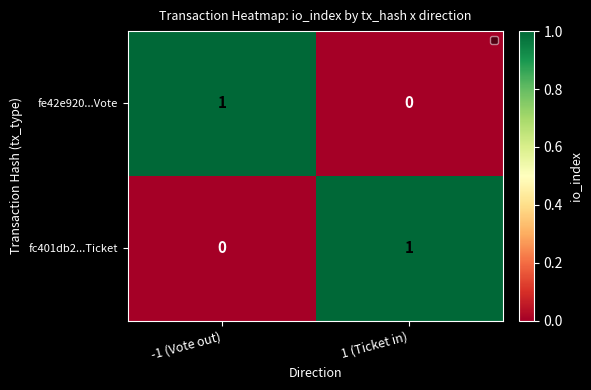

What is the greatest value displayed?

1